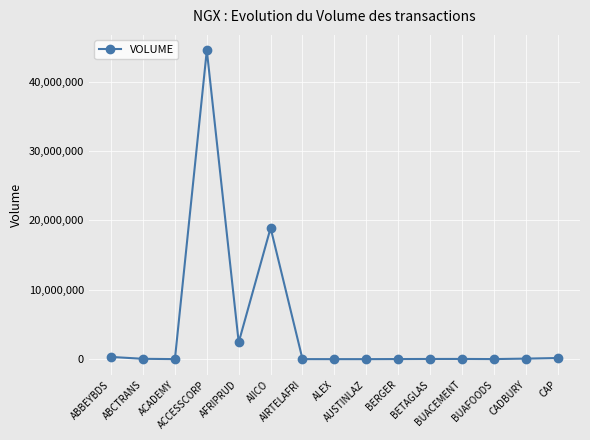

What is the difference between the maximum and minimum values?

44494925